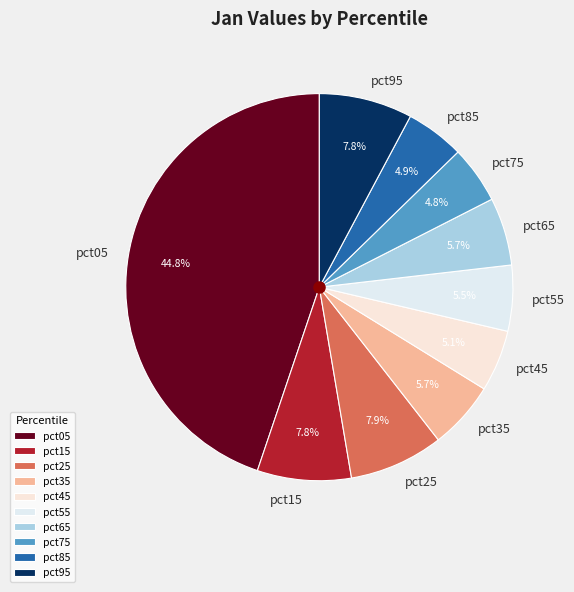

Does pct25 account for over 50% of the chart?

No